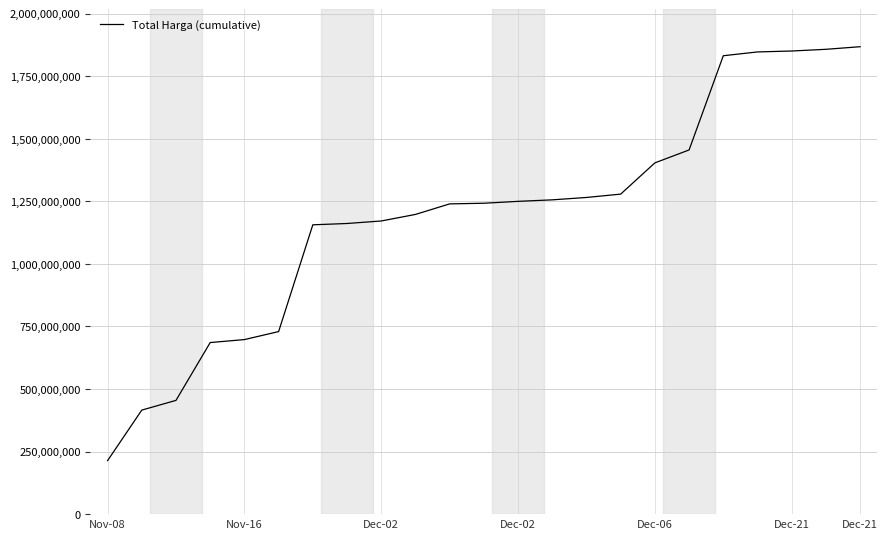

What is the smallest value displayed?

213825000